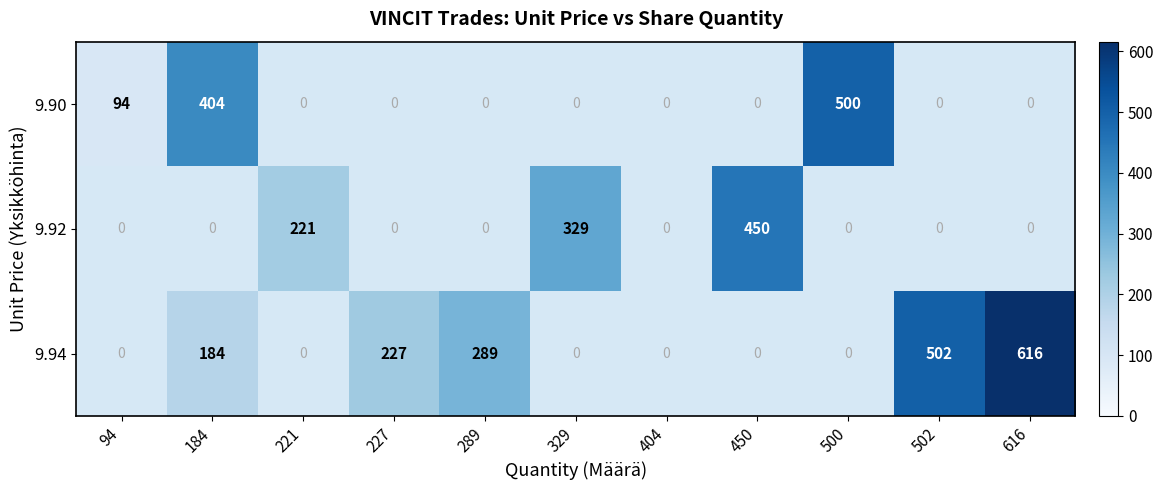

At how many categories does at least one series exceed 188?

9